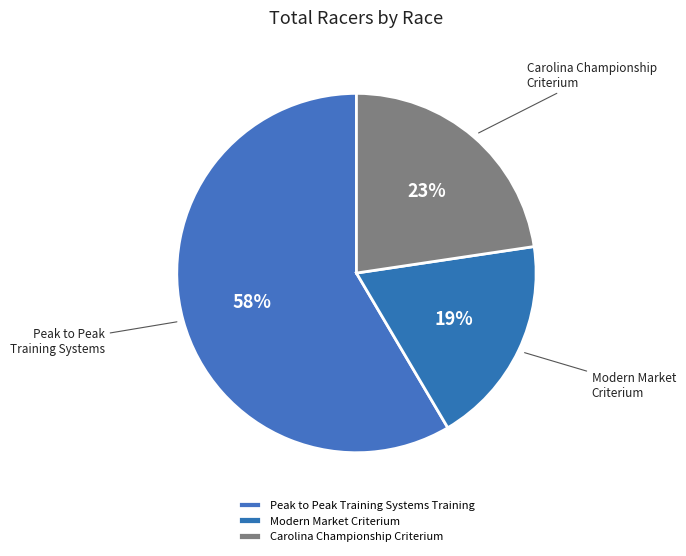

How much of the chart is everything except Modern Market Criterium?

81.1%